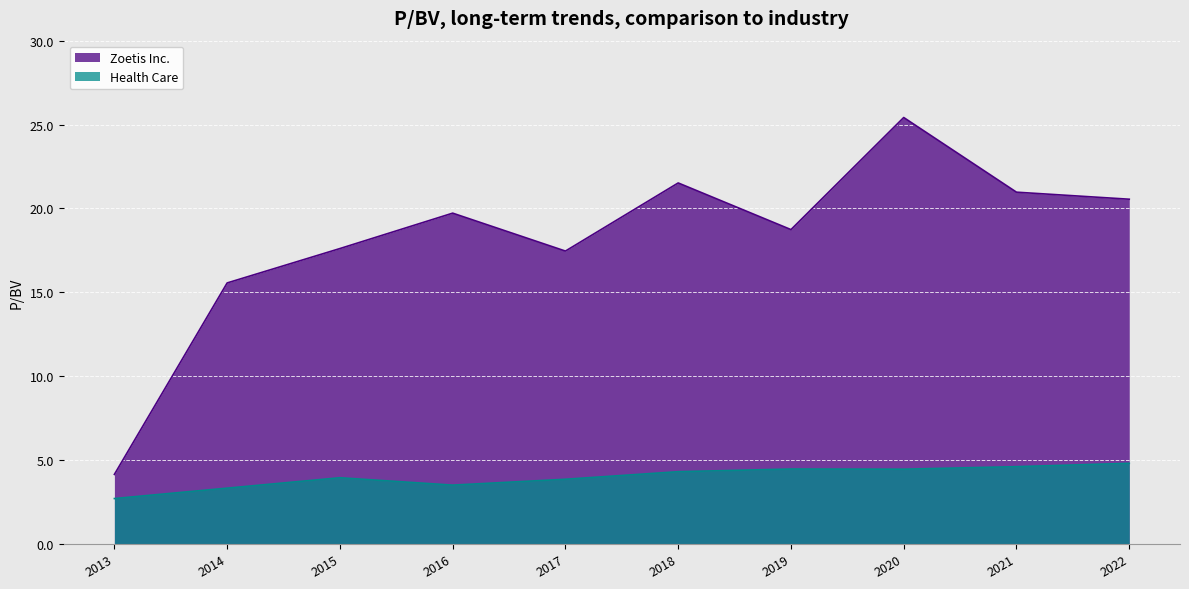

True or false: Zoetis Inc. and Health Care intersect in this chart.

False